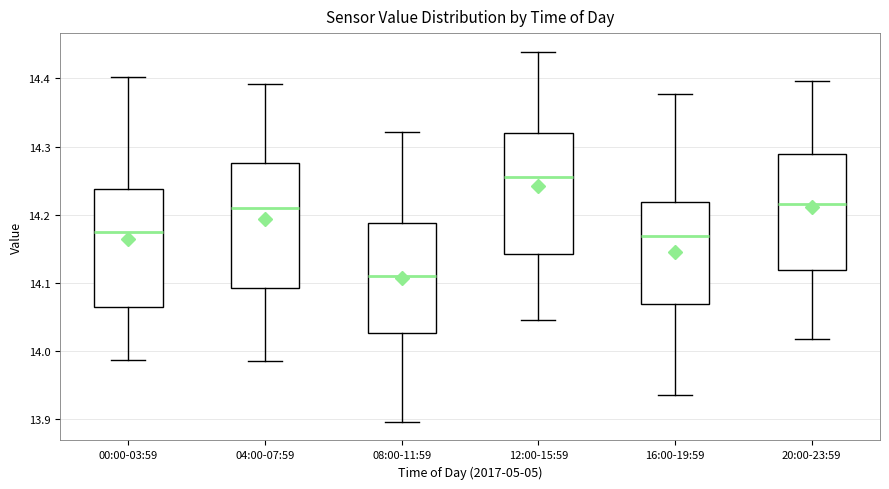

Which box's median line is the highest?

12:00-15:59